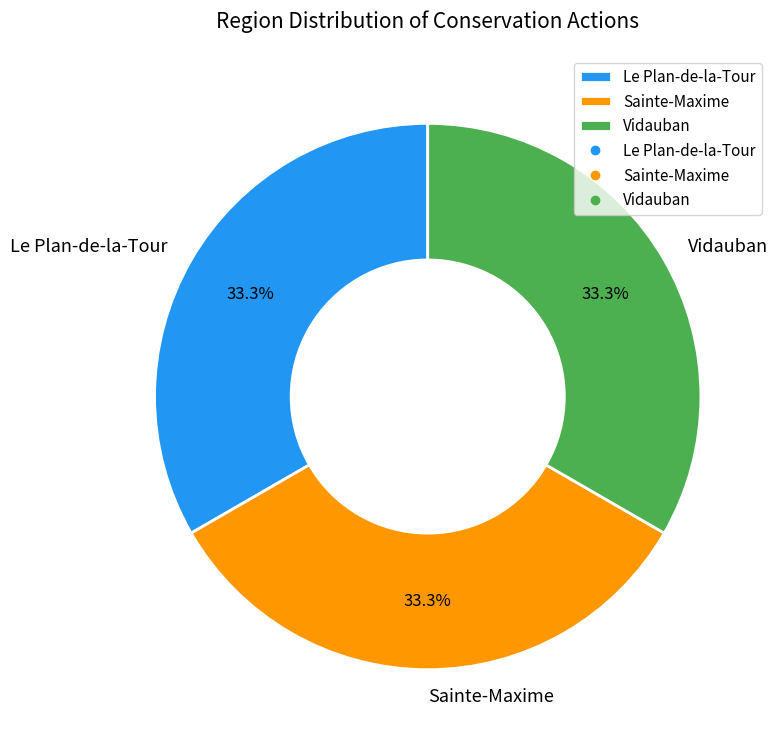

To the nearest percent, what is the average slice percentage?

33%